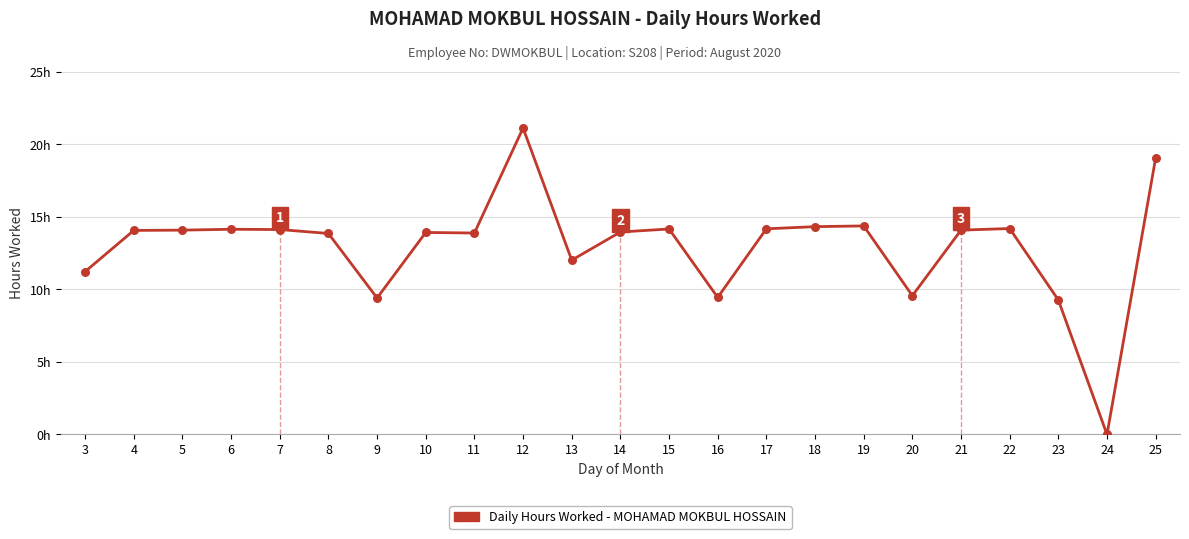

What is the change in value from 14 to 16?

-4.5